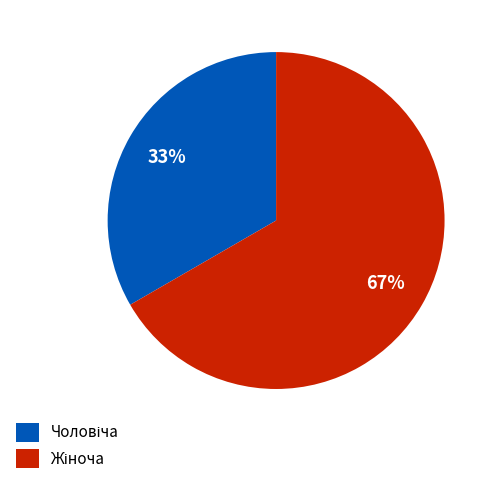

Is there a majority slice in this chart?

Yes